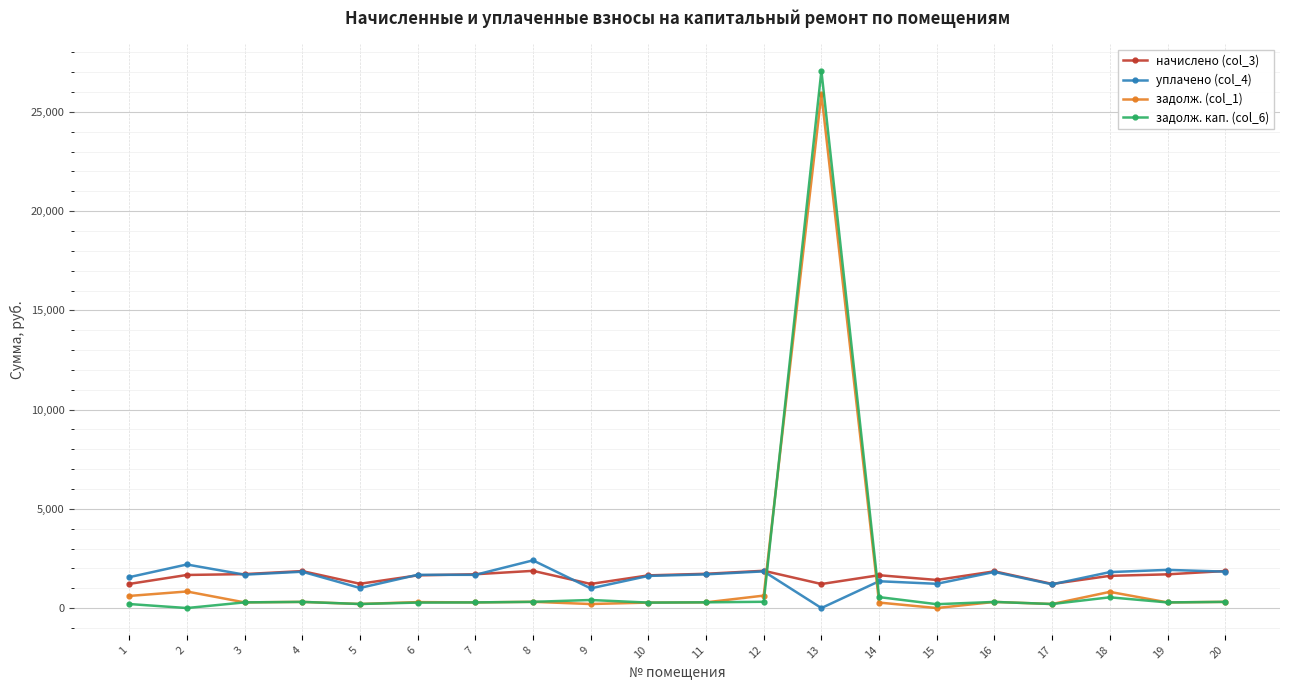

List the series in order of their peak value, lowest first.

начислено (col_3), уплачено (col_4), задолж. (col_1), задолж. кап. (col_6)